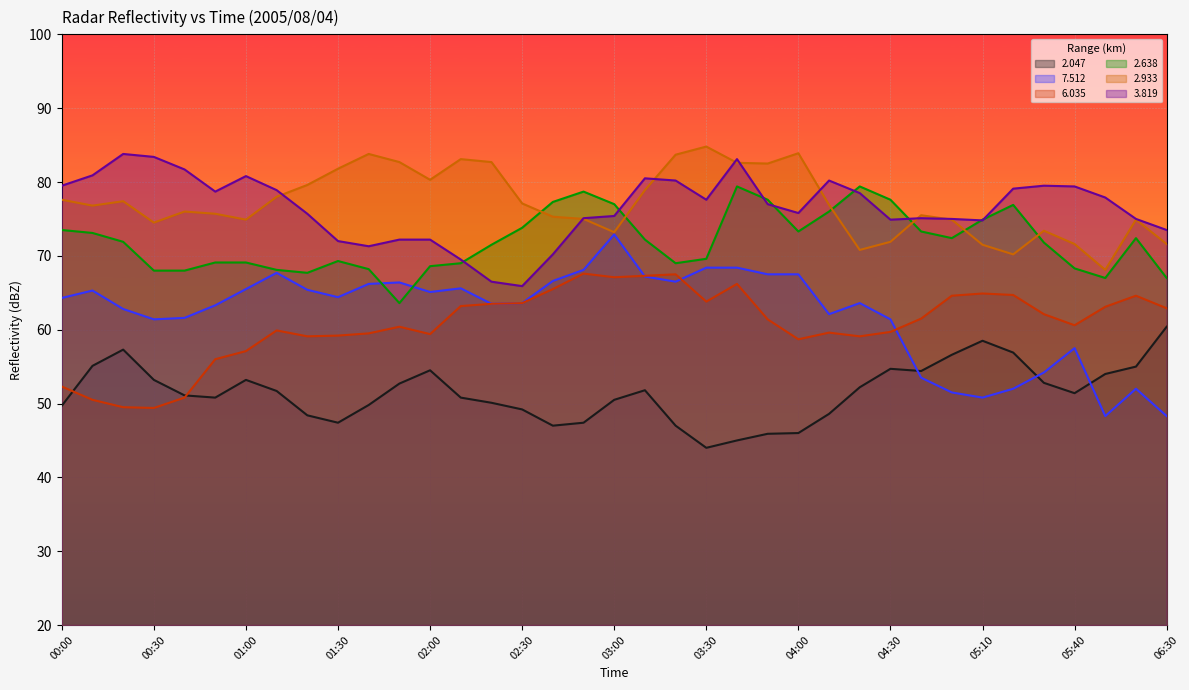

True or false: 7.512 and 2.933 cross at least once.

False